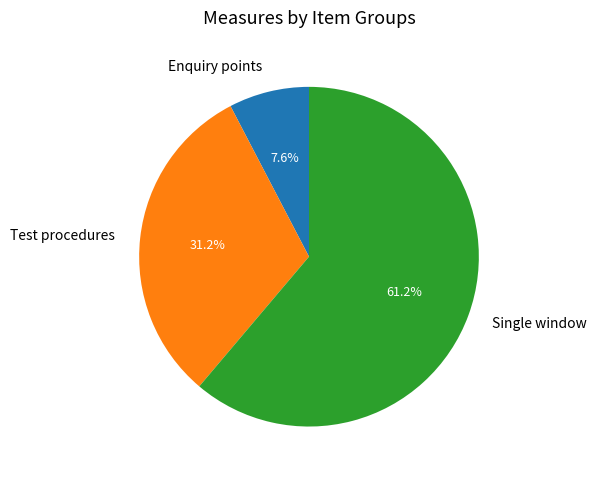

What is the majority slice?

Single window